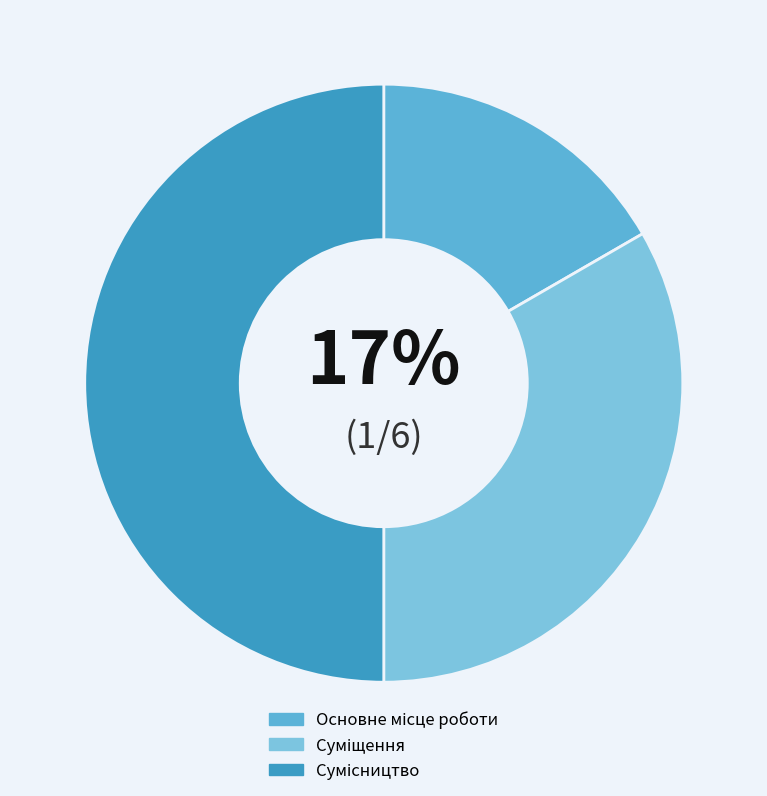

The Сумісництво slice represents 37% of the pie. True or false?

False